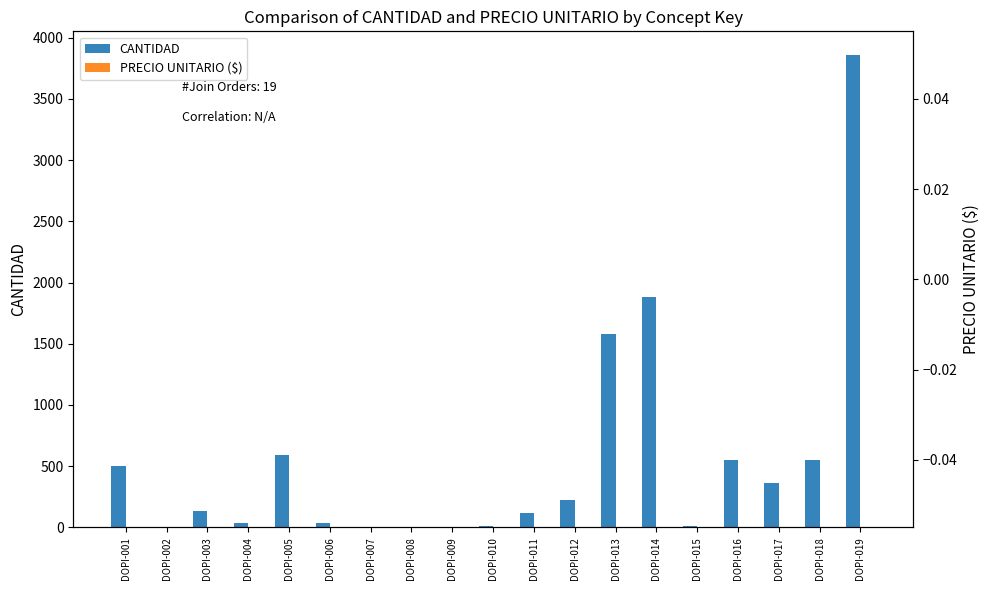

What is the average value of the CANTIDAD series?

550.5